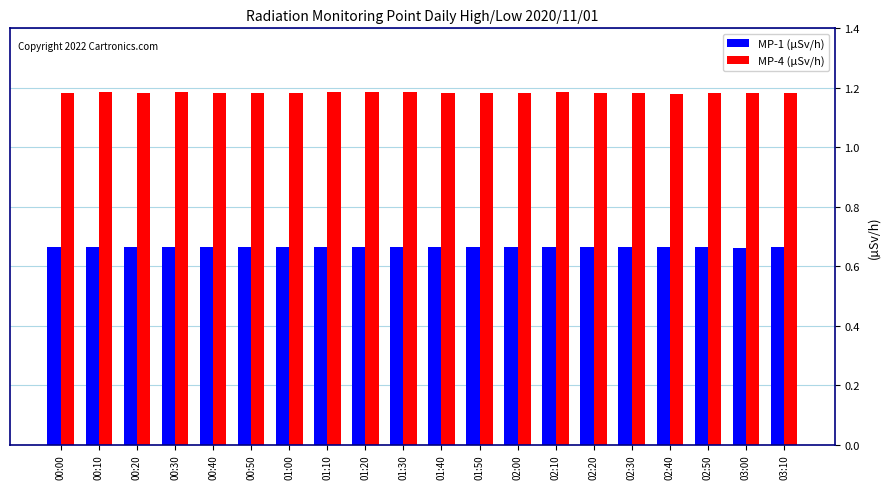

The value of MP-4 (µSv/h) at 02:50 is 0.8. True or false?

False